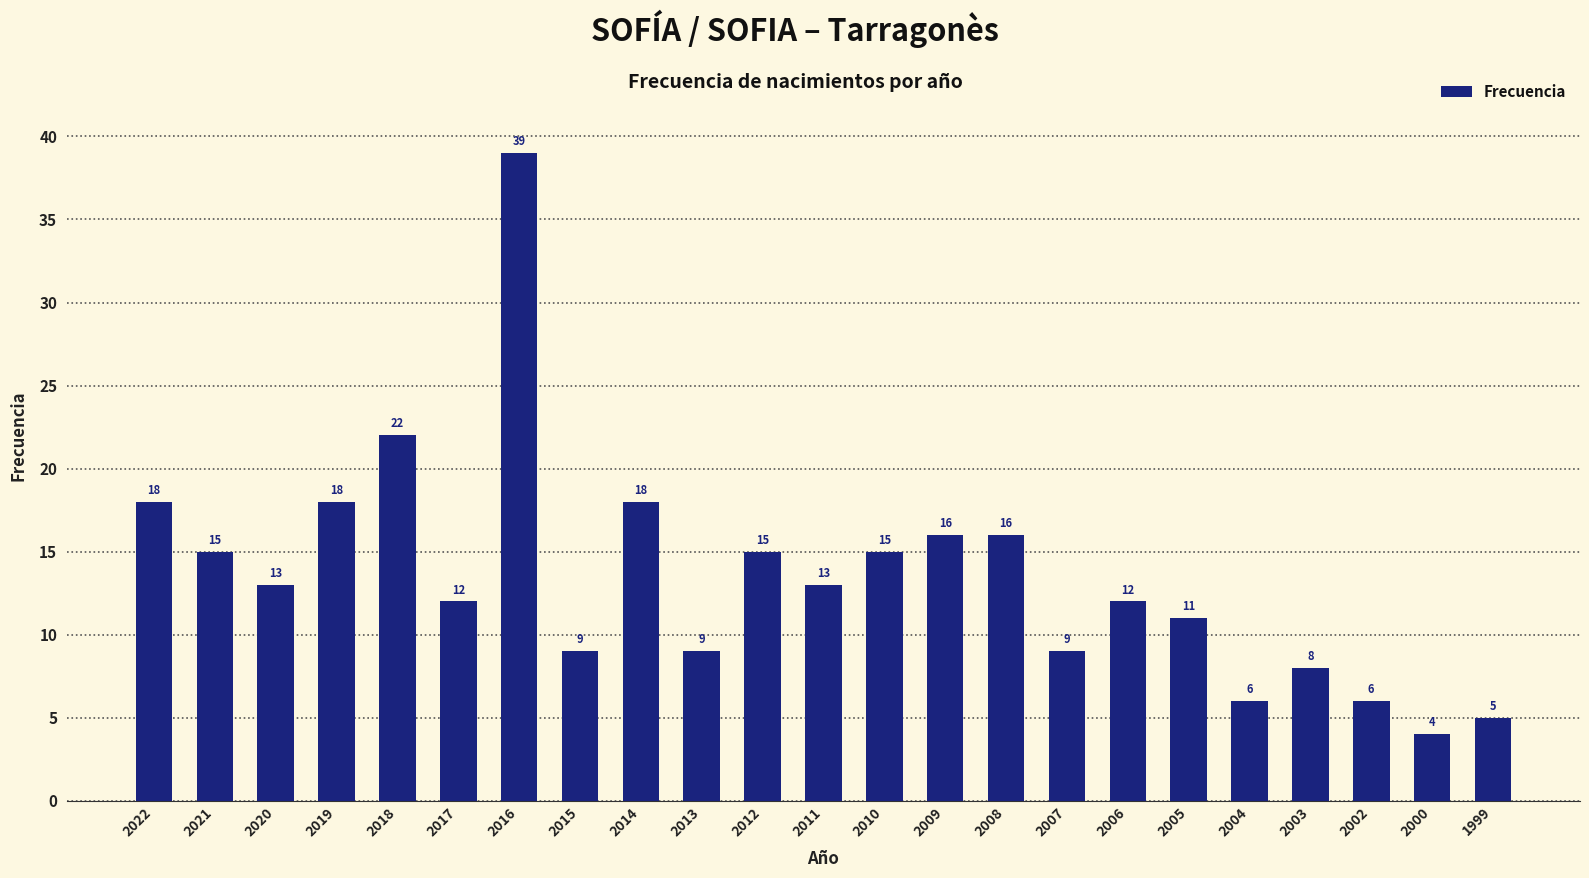

The chart shows a value of 18 at 2014. True or false?

True